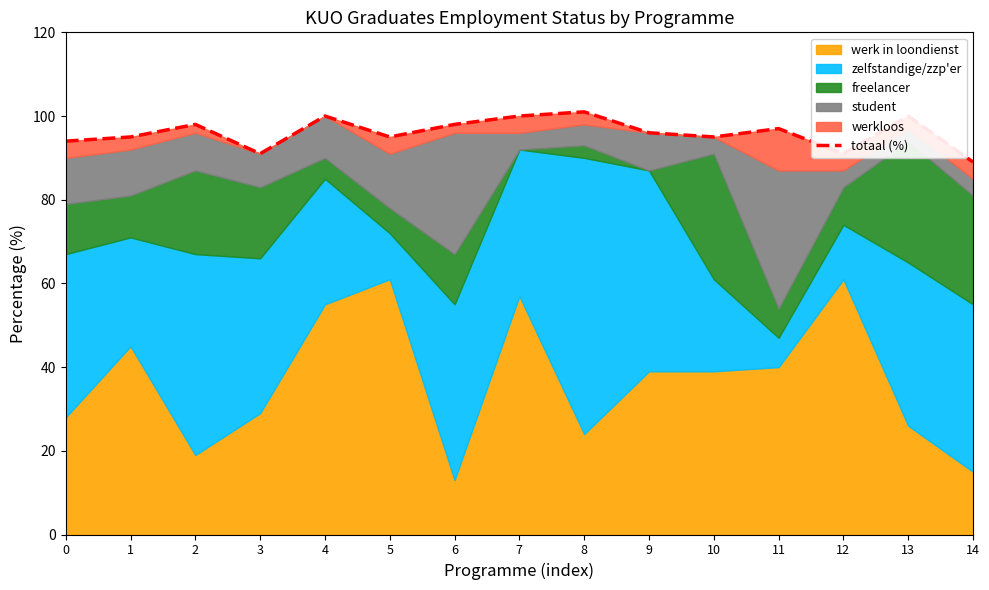

Is it true that the value at 2 is 98?

True